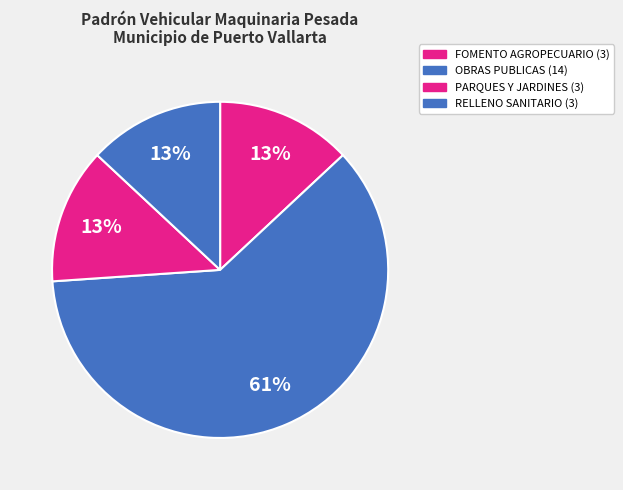

Count the number of slices in the pie.

4